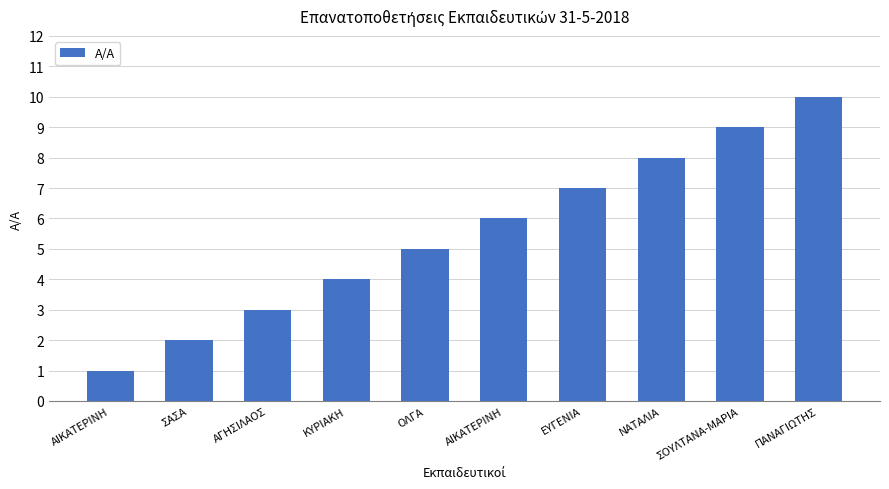

What is the sum of all values?

55